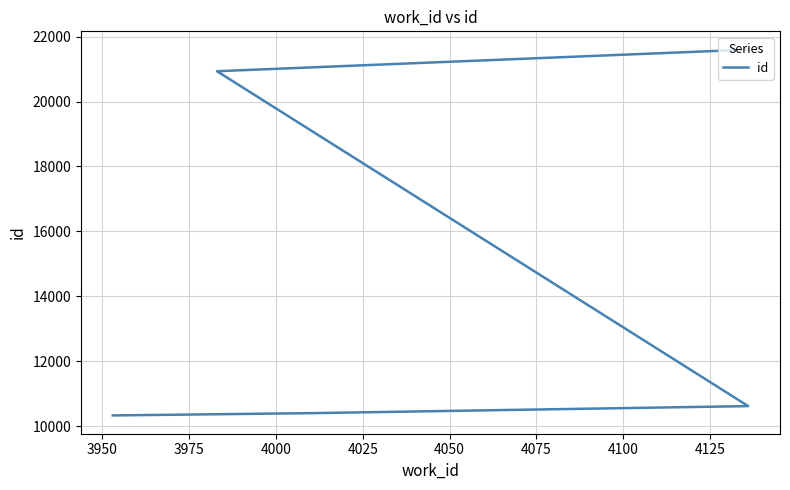

What is the maximum value shown in the chart?

21598